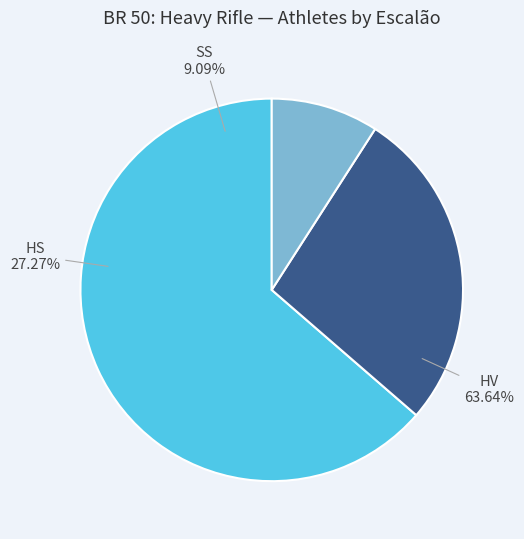

Which category has the smallest portion of the pie?

SS